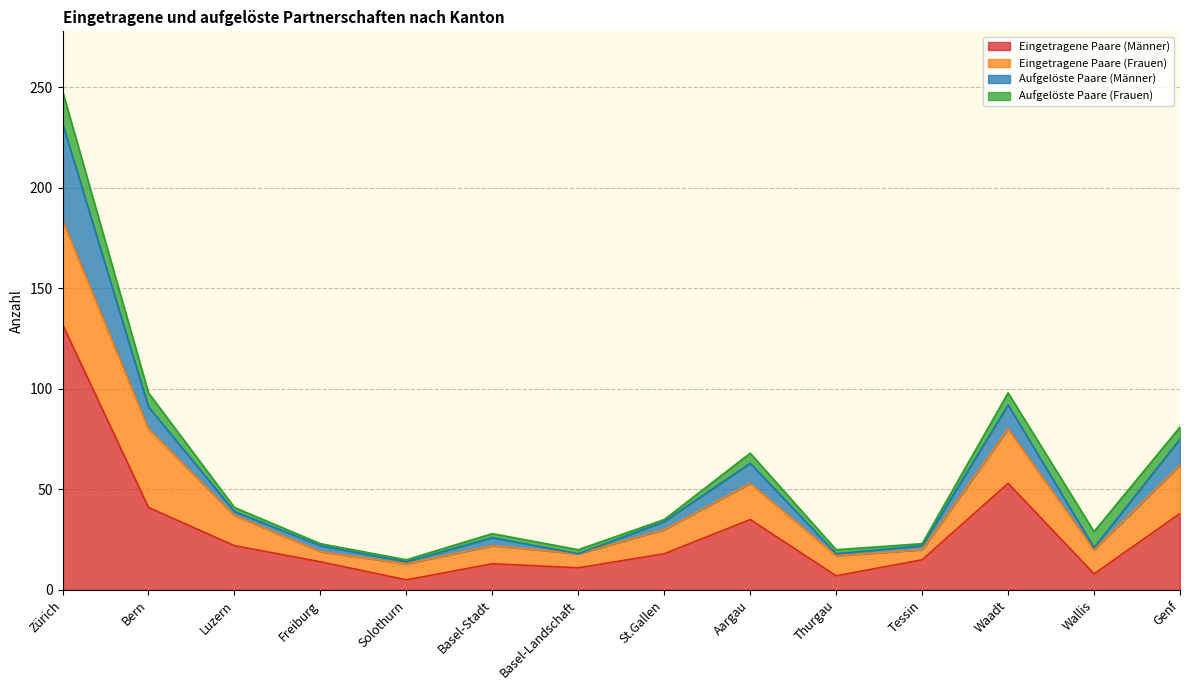

Is it true that Eingetragene Paare (Männer) equals 53 at Waadt?

True